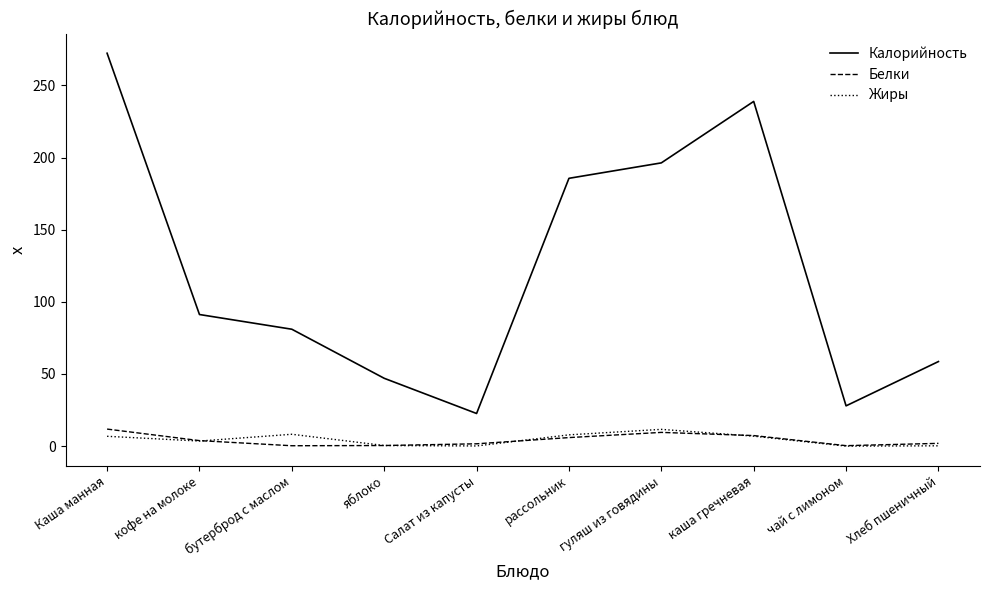

What is the difference between the highest and lowest values at рассольник?

179.7